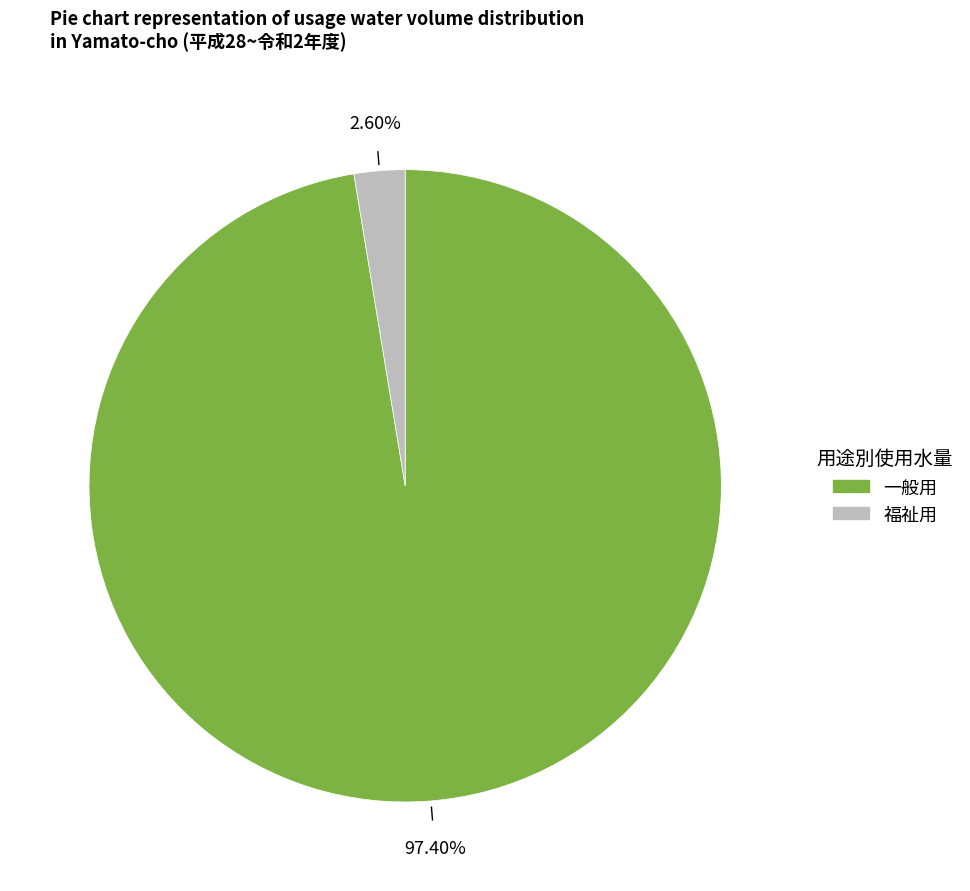

What is the ratio of the value at 一般用 to the value at 福祉用?

37.5